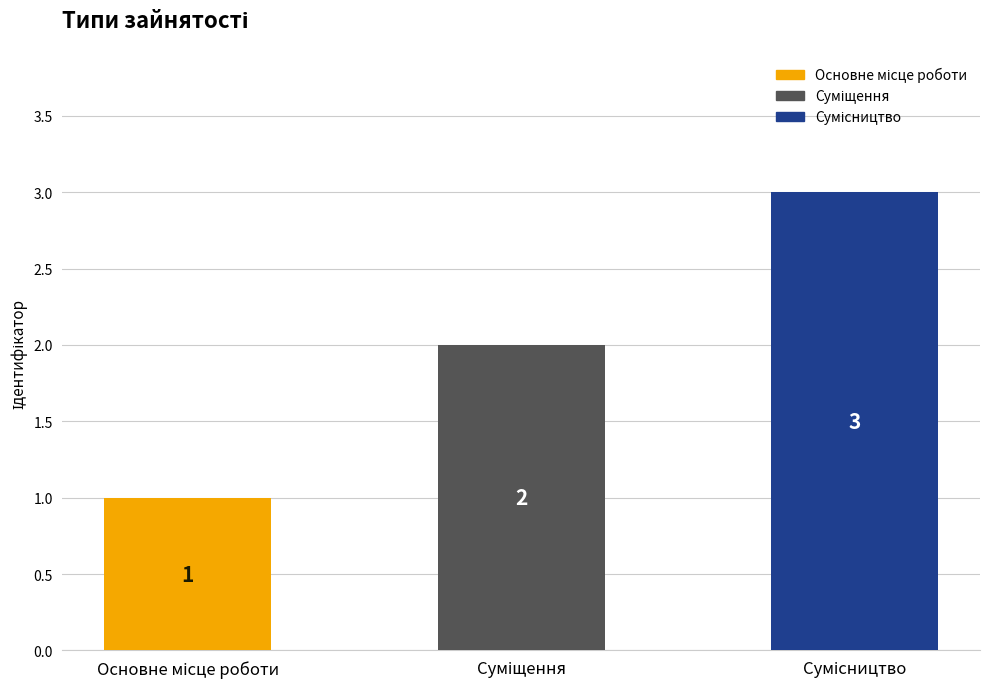

How many values are between 1 and 3?

3